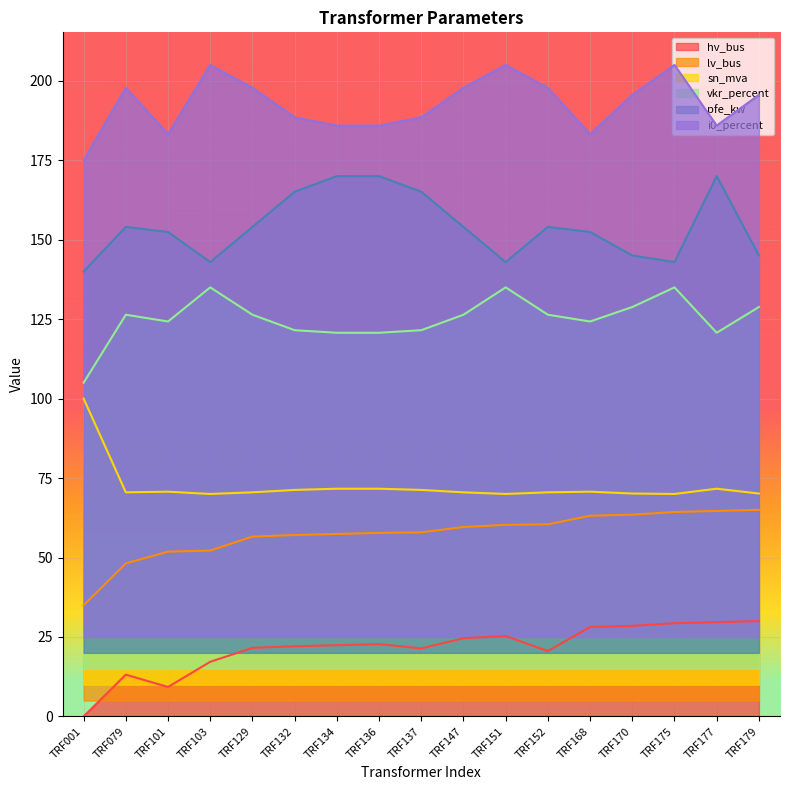

List the labels in order of i0_percent value, largest first.

TRF103, TRF151, TRF175, TRF079, TRF129, TRF147, TRF152, TRF170, TRF179, TRF132, TRF137, TRF134, TRF136, TRF177, TRF101, TRF168, TRF001